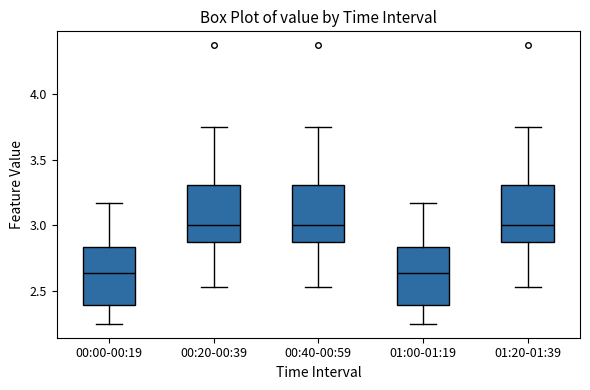

Reading left to right, transcribe this box plot: for each box, give where its median line is, the range the box spans, and where its two whiskers end, as read against the y-axis. The values are not printed on the chart, so give them approximately, as read against the axis.

00:00-00:19: median 2.65, box 2.40 to 2.85, whiskers 2.25 to 3.15
00:20-00:39: median 3.00, box 2.90 to 3.30, whiskers 2.55 to 3.75
00:40-00:59: median 3.00, box 2.90 to 3.30, whiskers 2.55 to 3.75
01:00-01:19: median 2.65, box 2.40 to 2.85, whiskers 2.25 to 3.15
01:20-01:39: median 3.00, box 2.90 to 3.30, whiskers 2.55 to 3.75